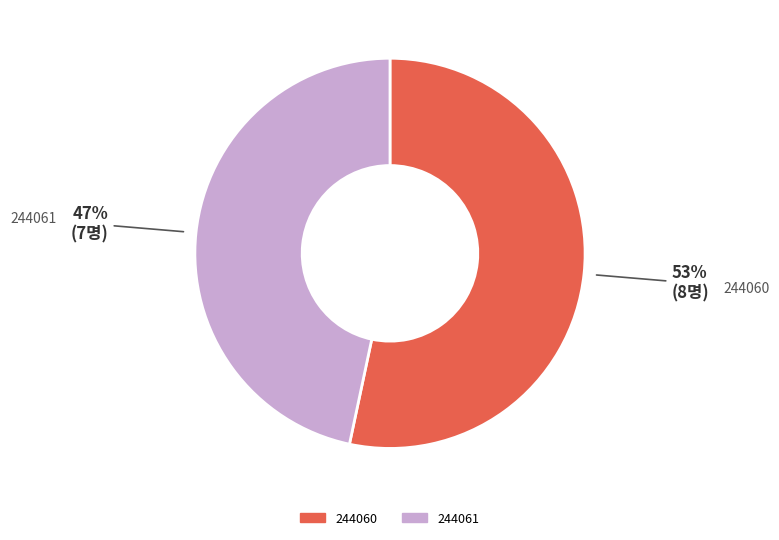

What percentage is the 244061 slice, to the nearest percent?

47%